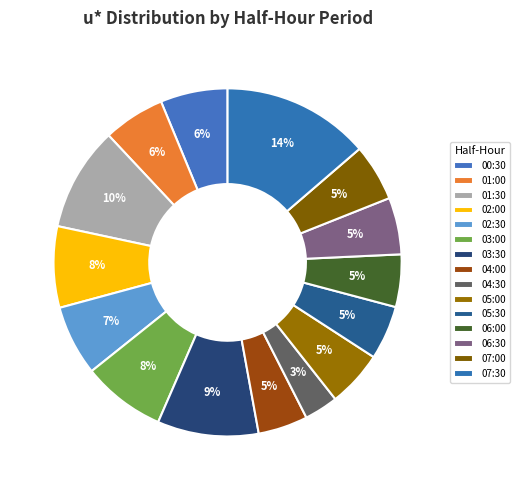

Do 01:00 and 05:30 together represent more than half of the pie?

No